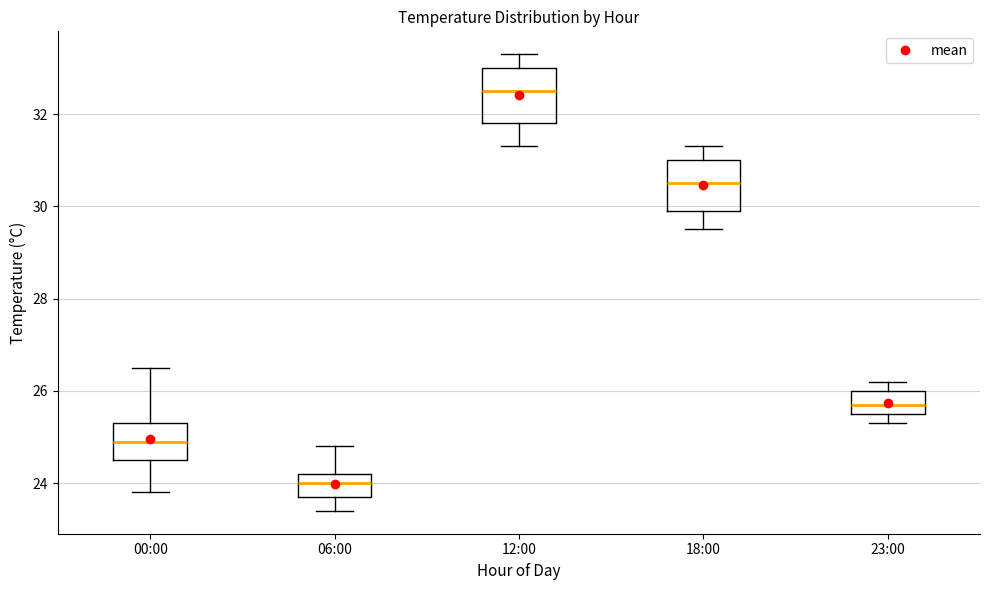

Which box has the highest median line?

12:00